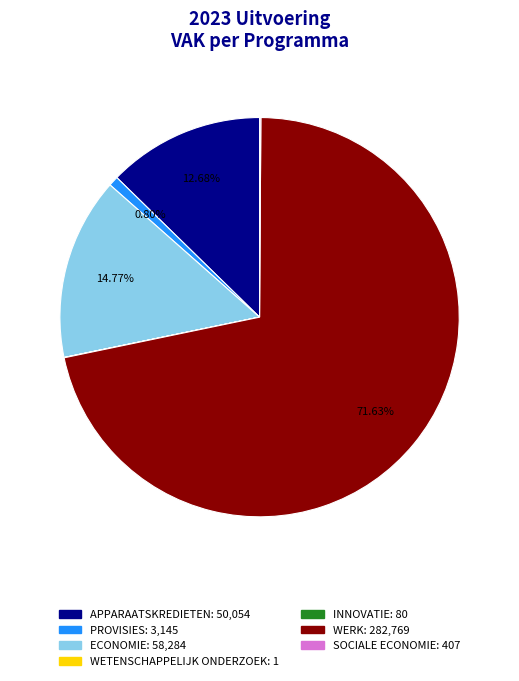

Is there a majority slice in this chart?

Yes